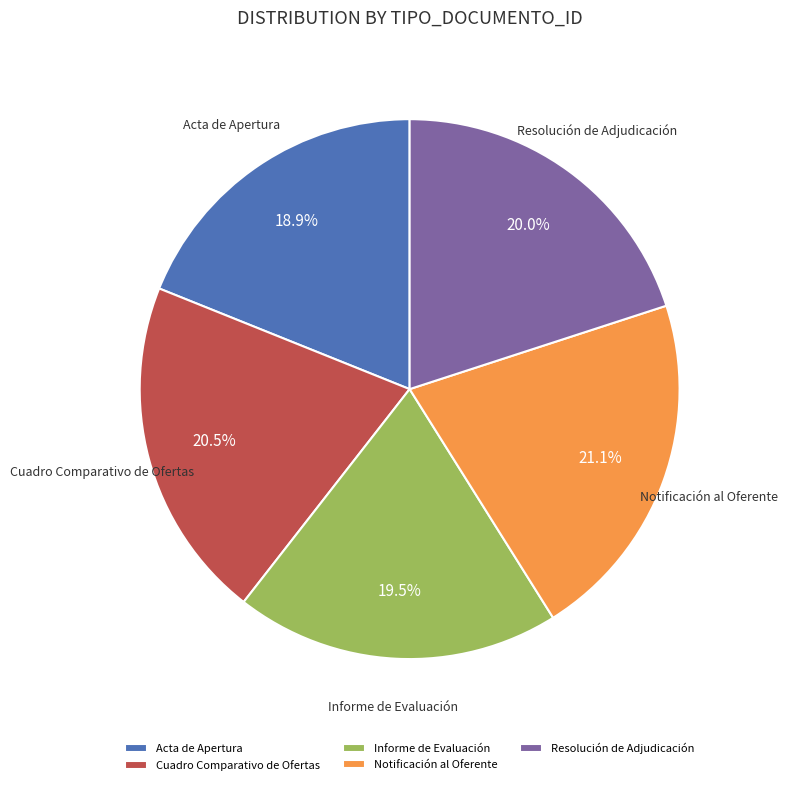

What is the largest slice in the pie chart?

Notificación al Oferente